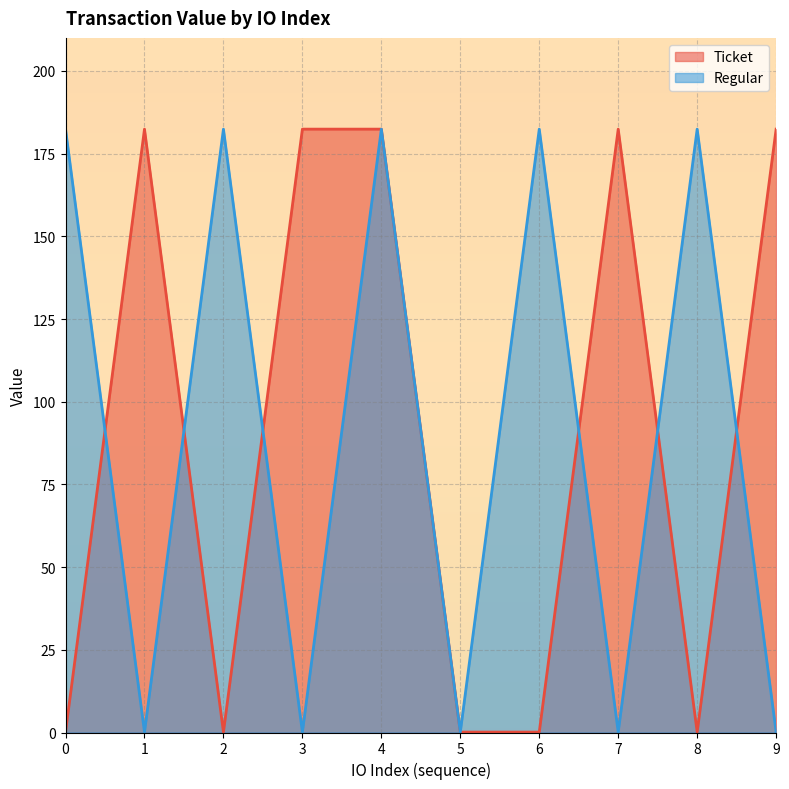

Which has a higher value, 2 or 4?

4